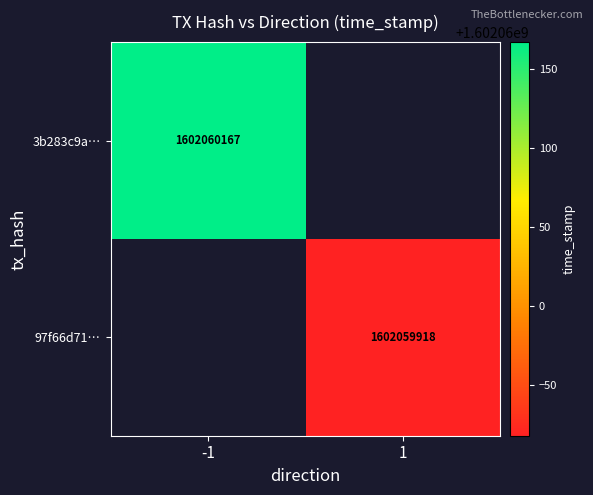

What is the minimum value for 97f66d7104115c5e68de3e1e7efa0c310efaa8a?

1602059918